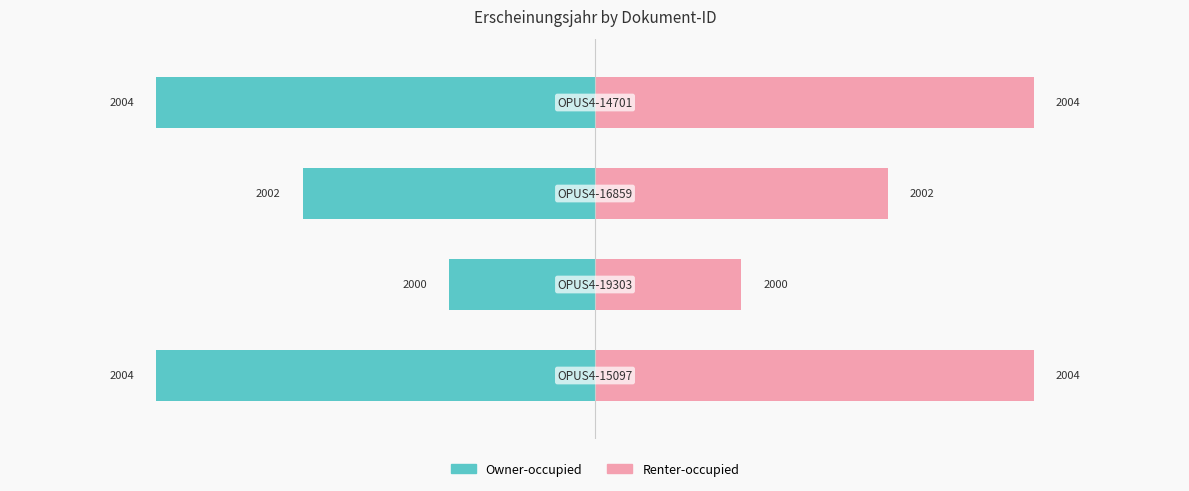

True or false: Owner-occupied has a value of -6 at 2.

False